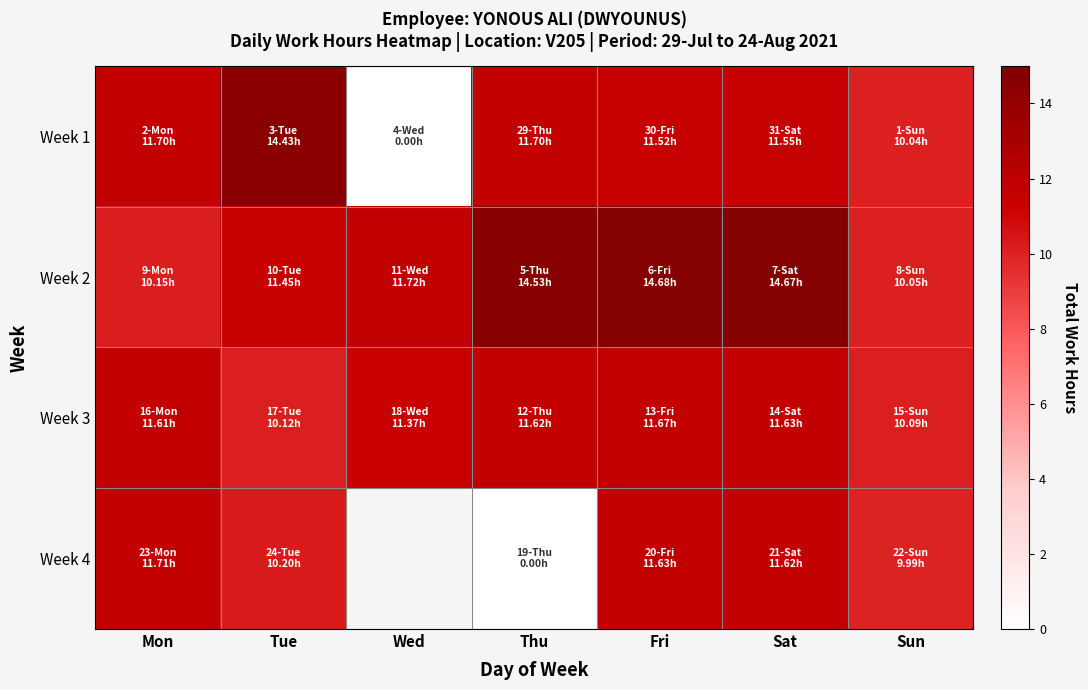

The value of Week 3 at Mon is 16.8. True or false?

False